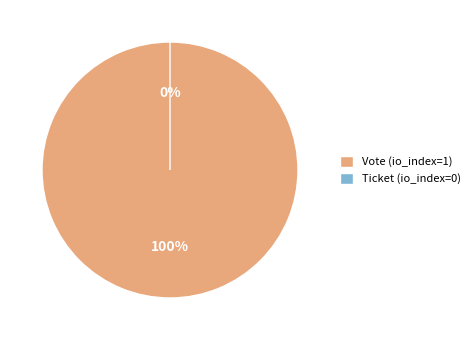

Count the number of slices in the pie.

2